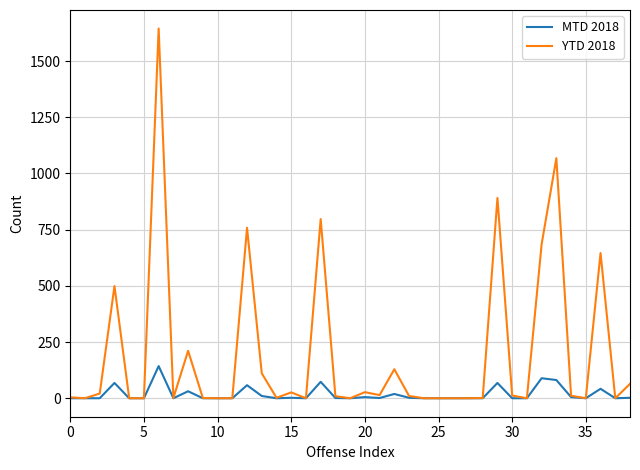

What is the greatest value displayed?

1645